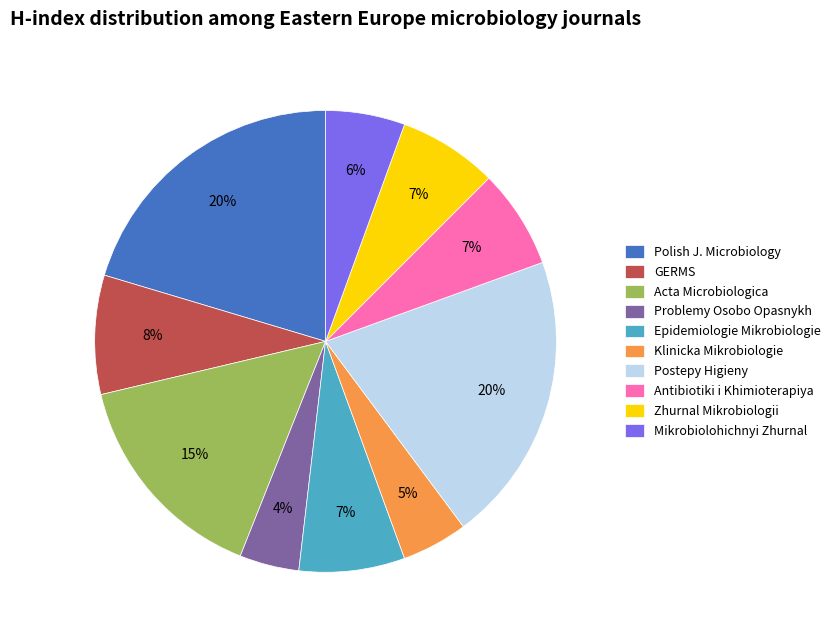

Combined, do Zhurnal Mikrobiologii and GERMS account for over 50%?

No